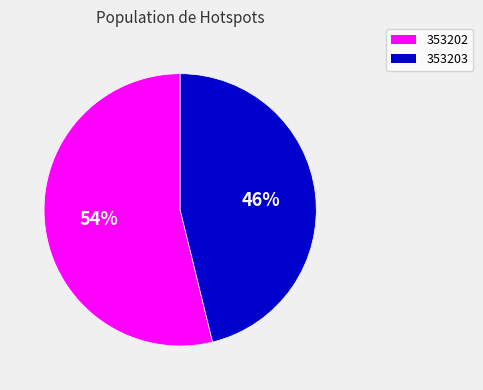

To the nearest percent, what is the difference between the largest and smallest slice percentages?

8%